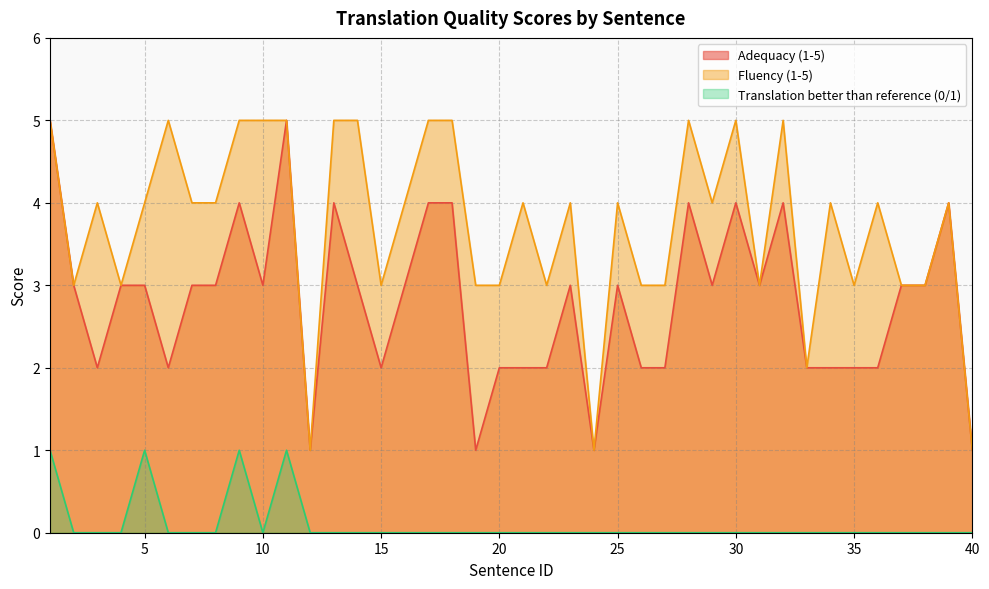

What is the value of the Adequacy (1-5) point at the 14th from the left?

3